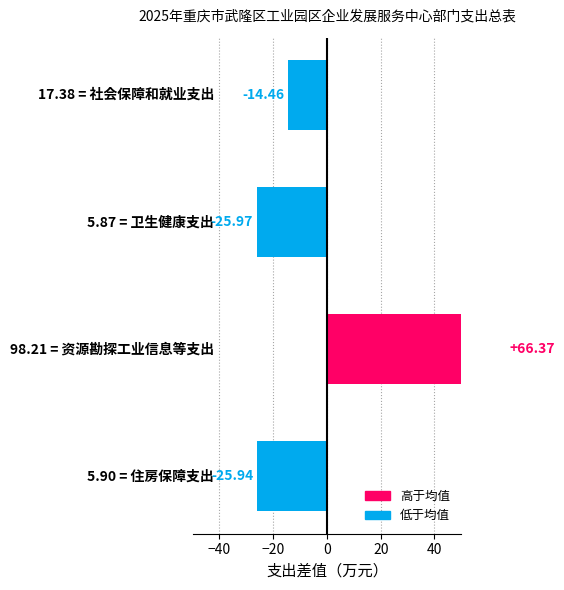

What is the value of the 1st bar from the left?

-14.5